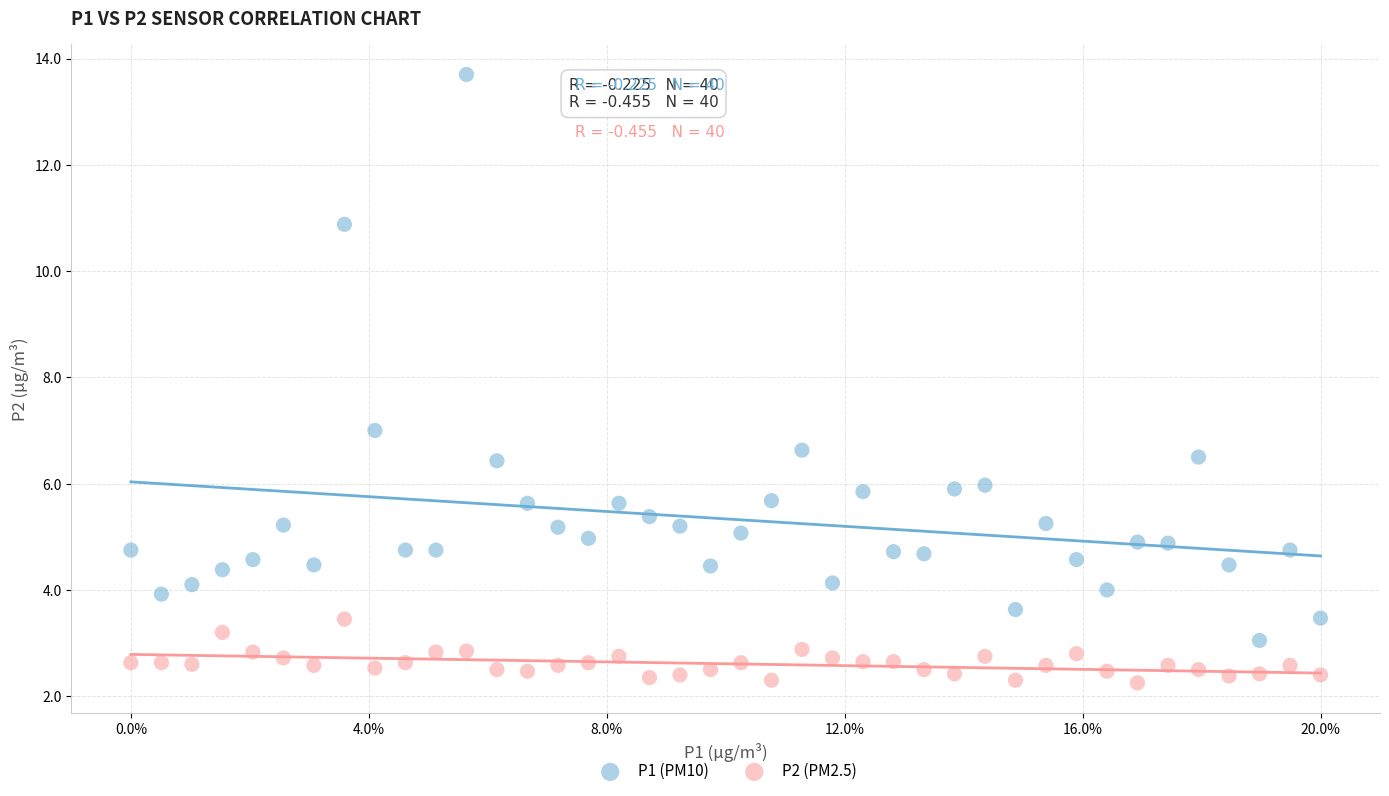

What is the X range (max minus min) for the scatter plot?

1.0